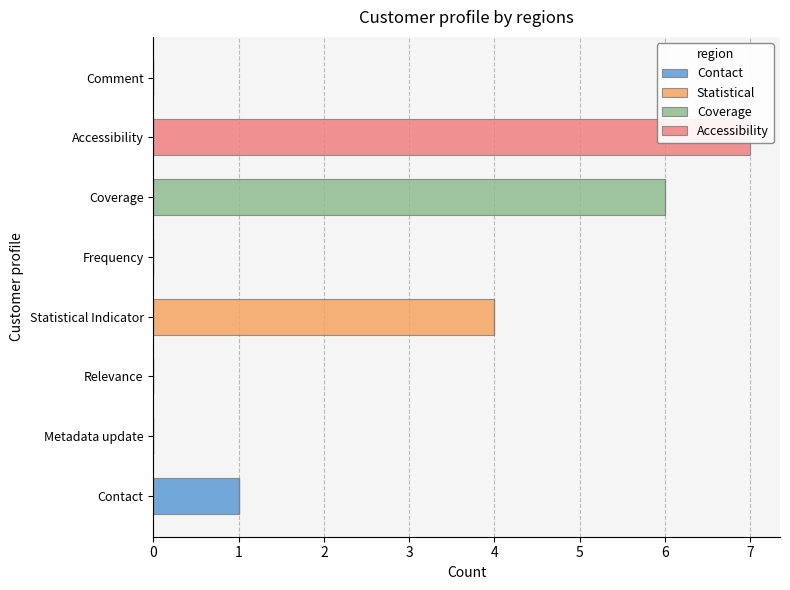

What is the sum of all Accessibility values?

7